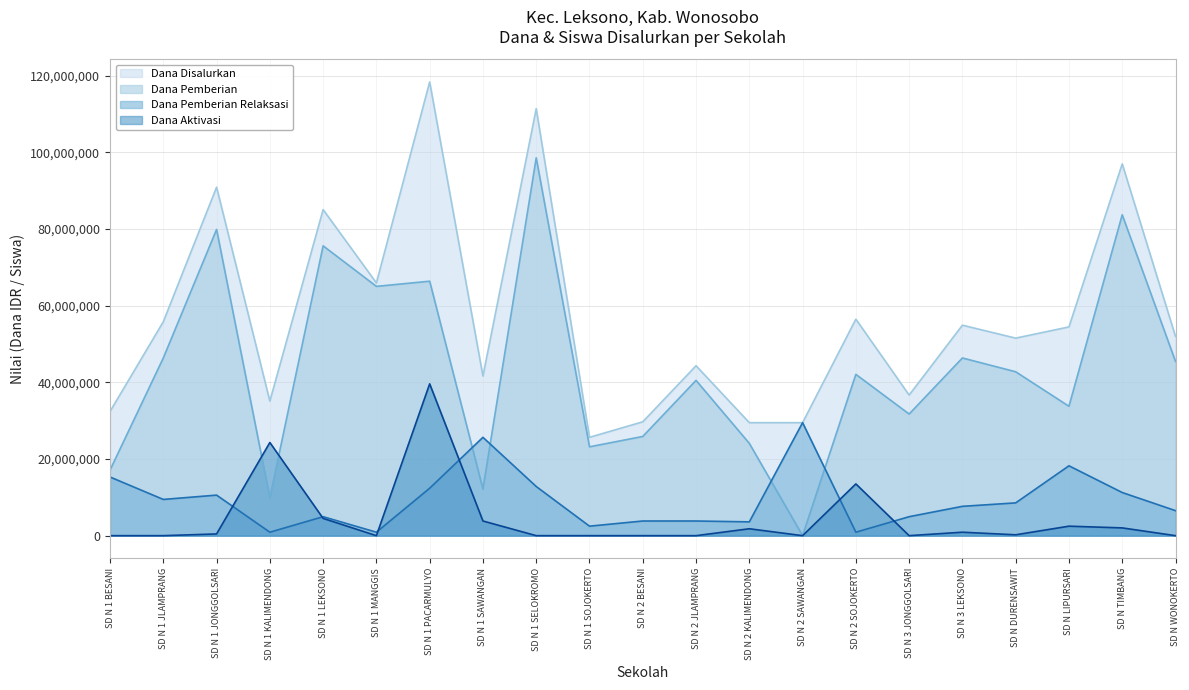

How many data points in Dana Pemberian are above 42075000?

10